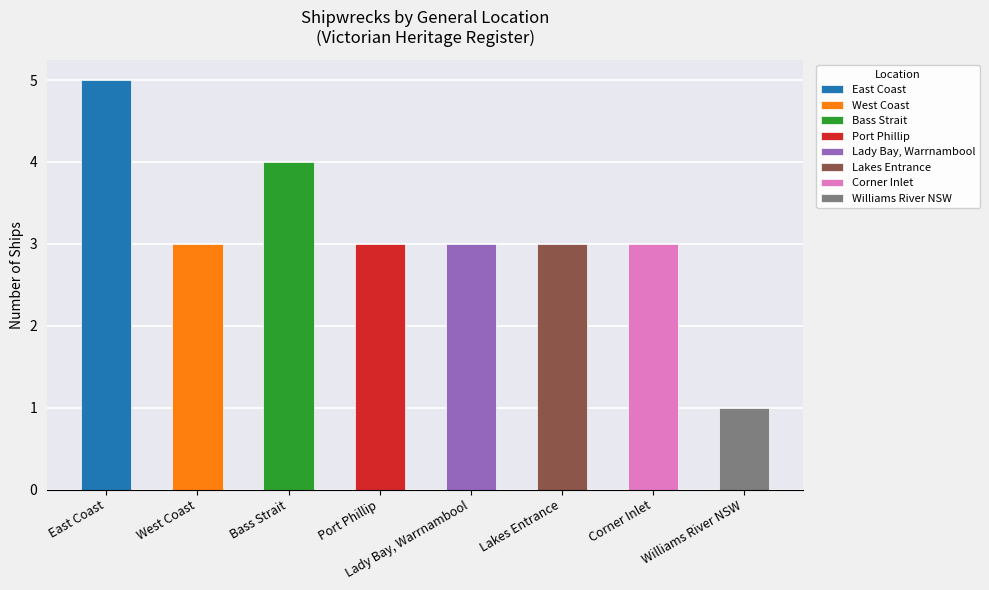

Where is the data nearest to the value 3?

West Coast